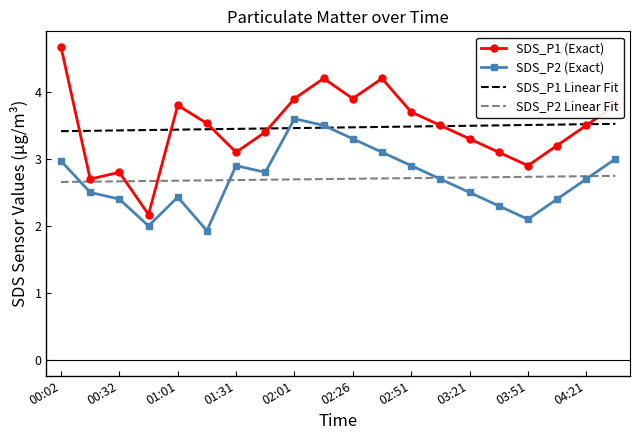

Which series has the widest spread of values?

SDS_P1 (Exact)